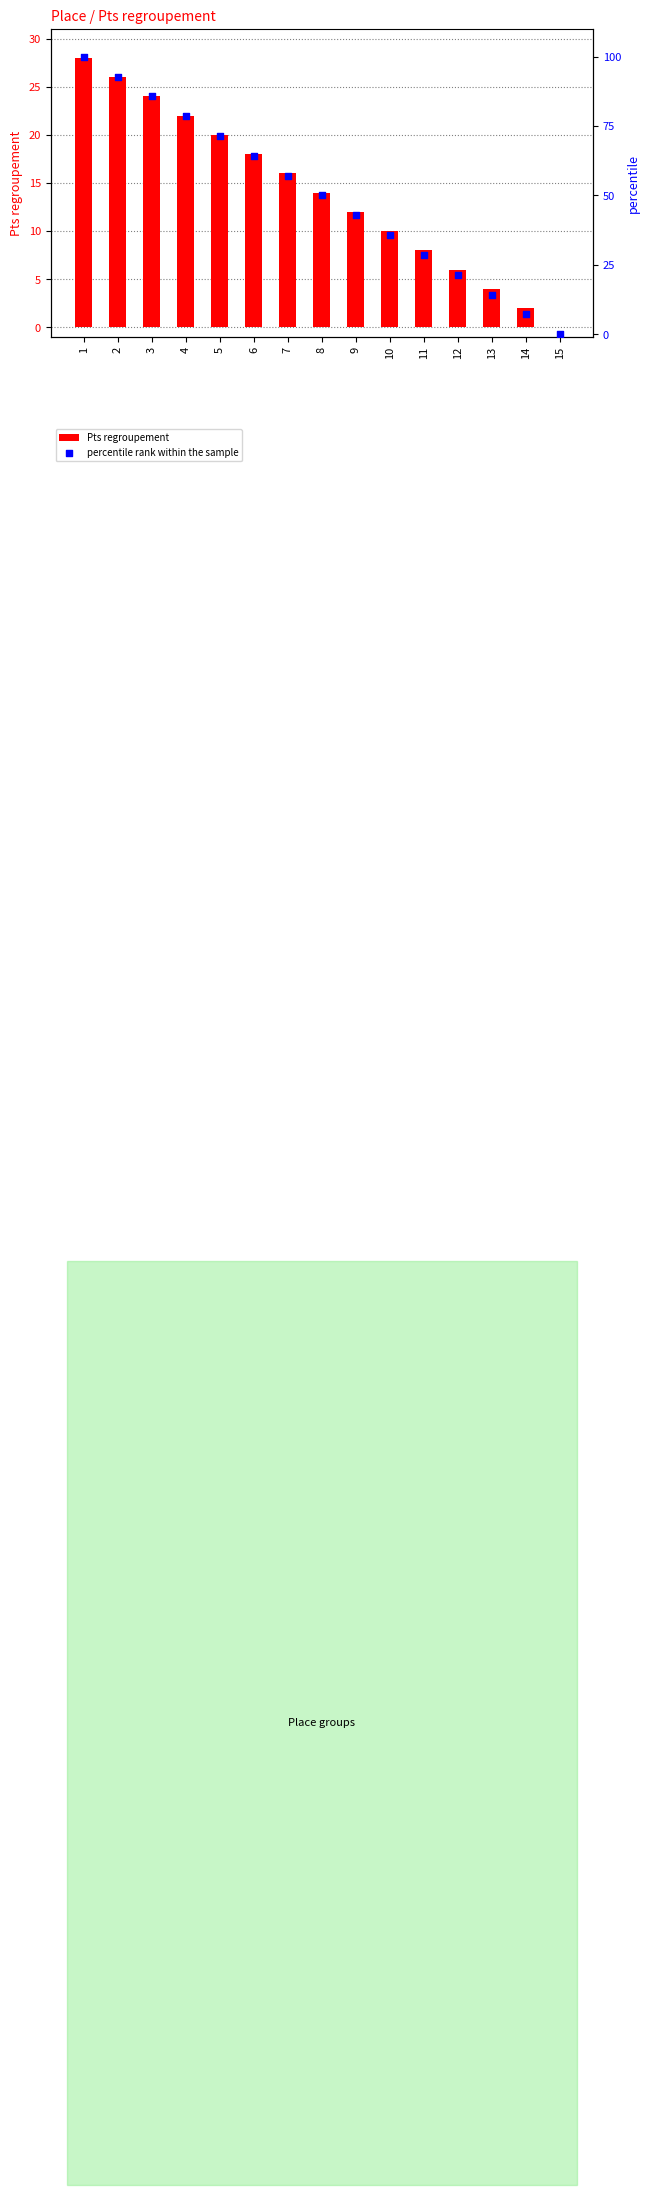

Which series has the widest spread of Y values?

percentile rank within the sample